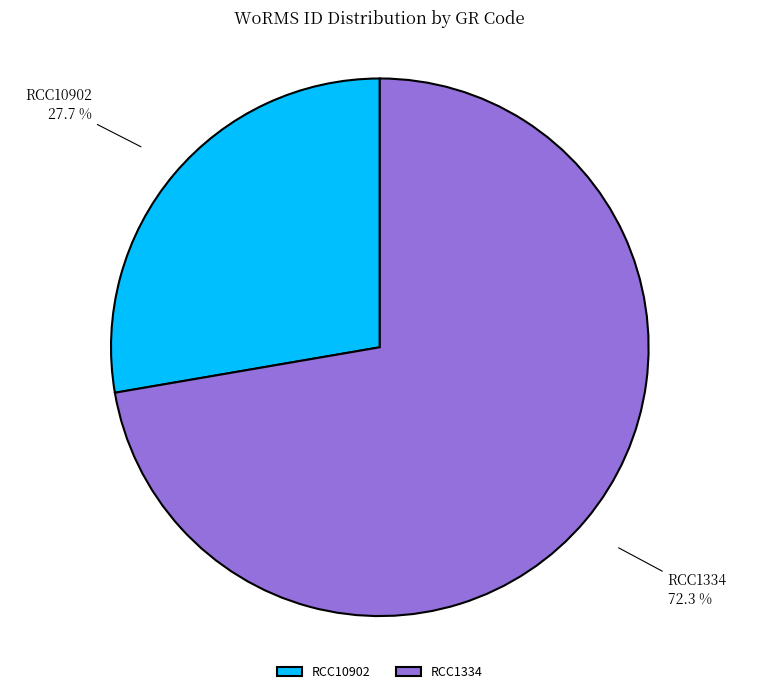

Count the number of slices in the pie.

2